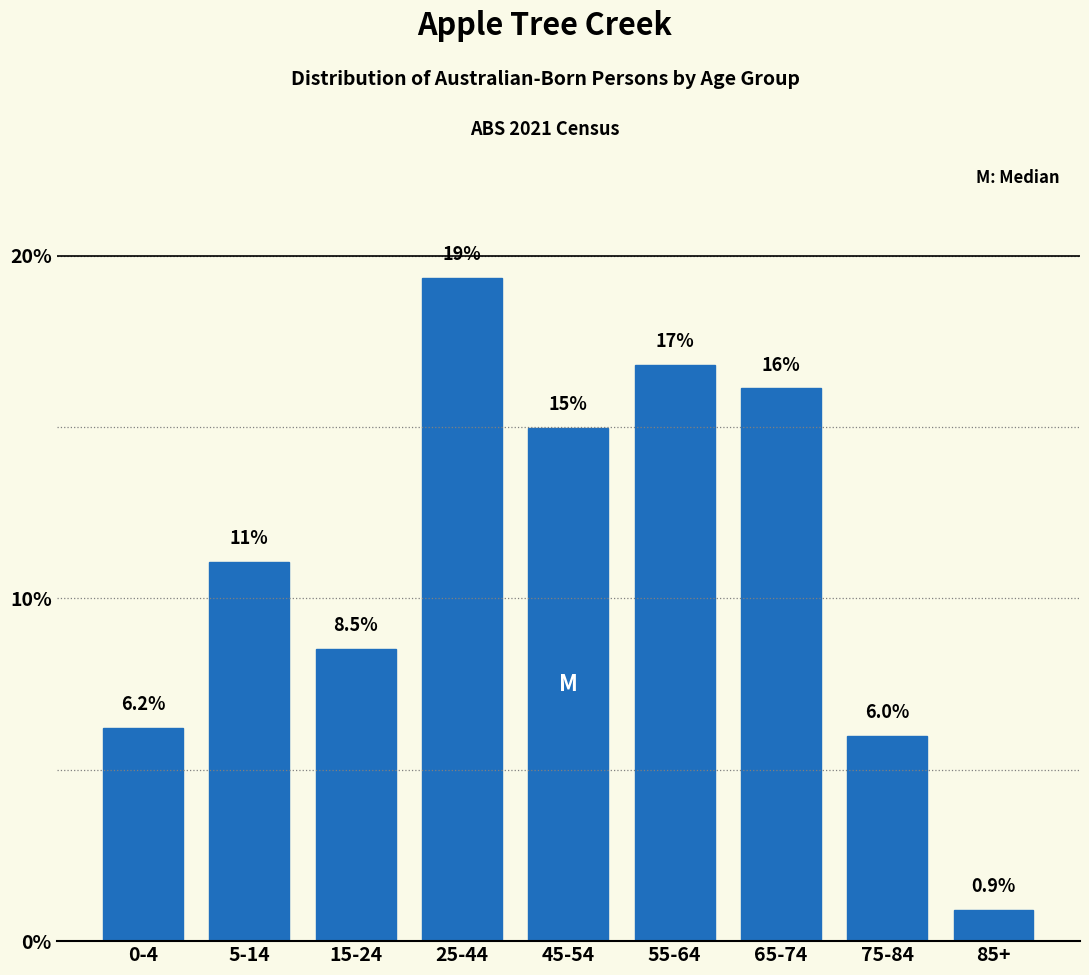

Reading right to left, list all the values displayed in this chart.

85+=0.9	75-84=6.0	65-74=16.1	55-64=16.8	45-54=15.0	25-44=19.4	15-24=8.5	5-14=11.1	0-4=6.2